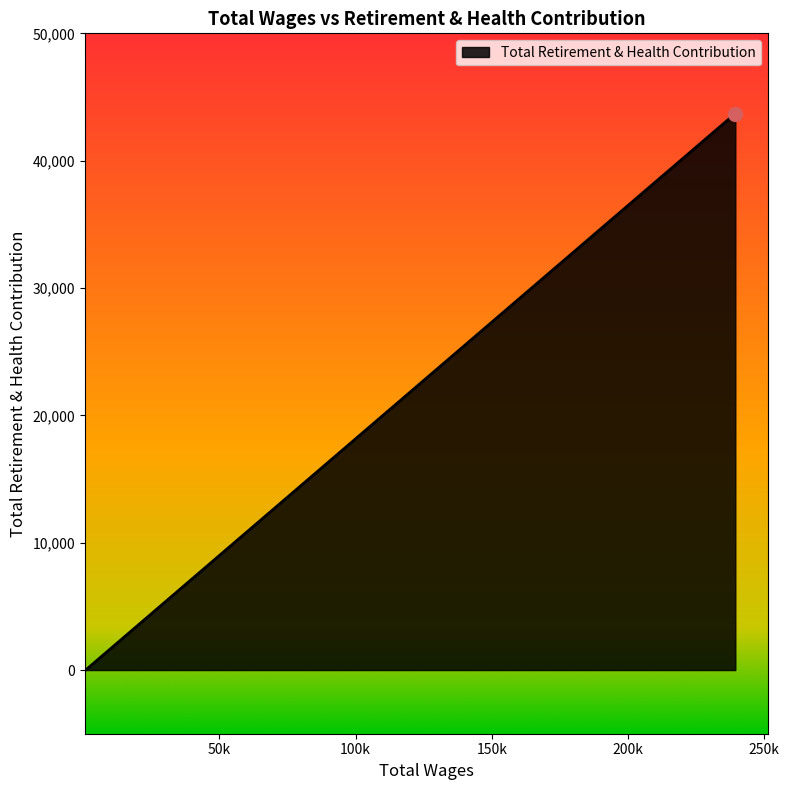

Reading right to left, transcribe all the data shown in this chart.

720.0=0	800.0=0	880.0=0	880.0=0	880.0=0	960.0=0	960.0=0	239394.0=43702